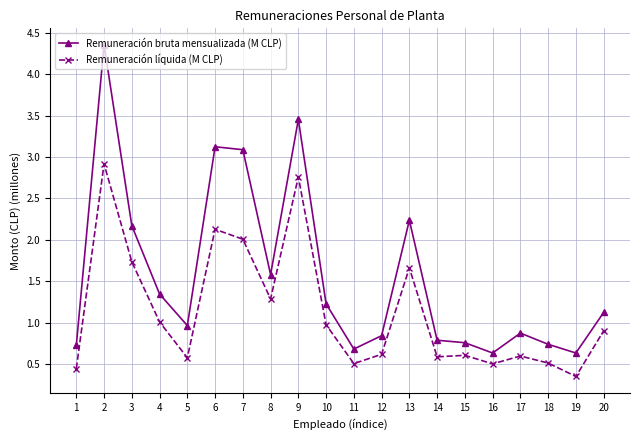

True or false: Remuneración líquida (M CLP) has more than 1 interior local peaks.

True